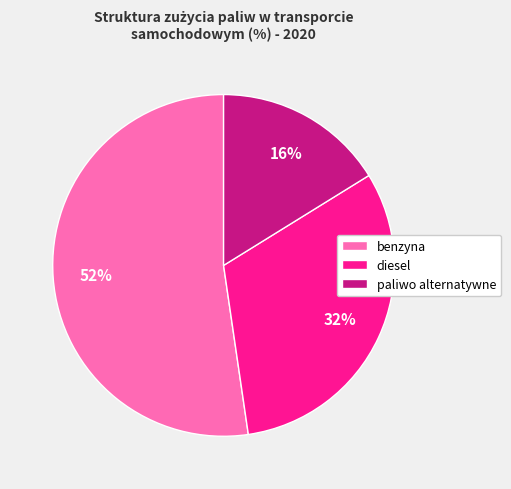

Count the number of slices in the pie.

3